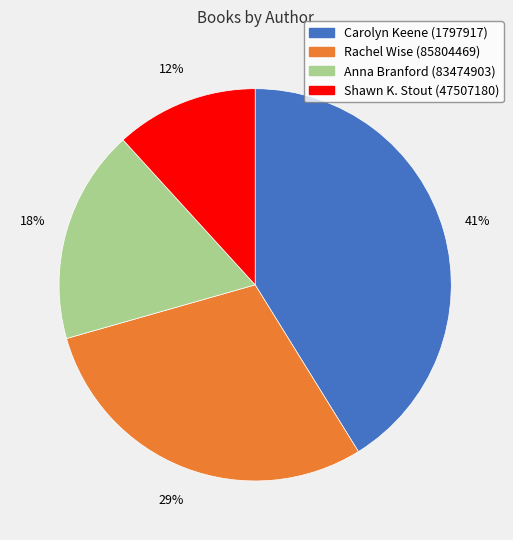

The Rachel Wise (85804469) slice represents 37% of the pie. True or false?

False